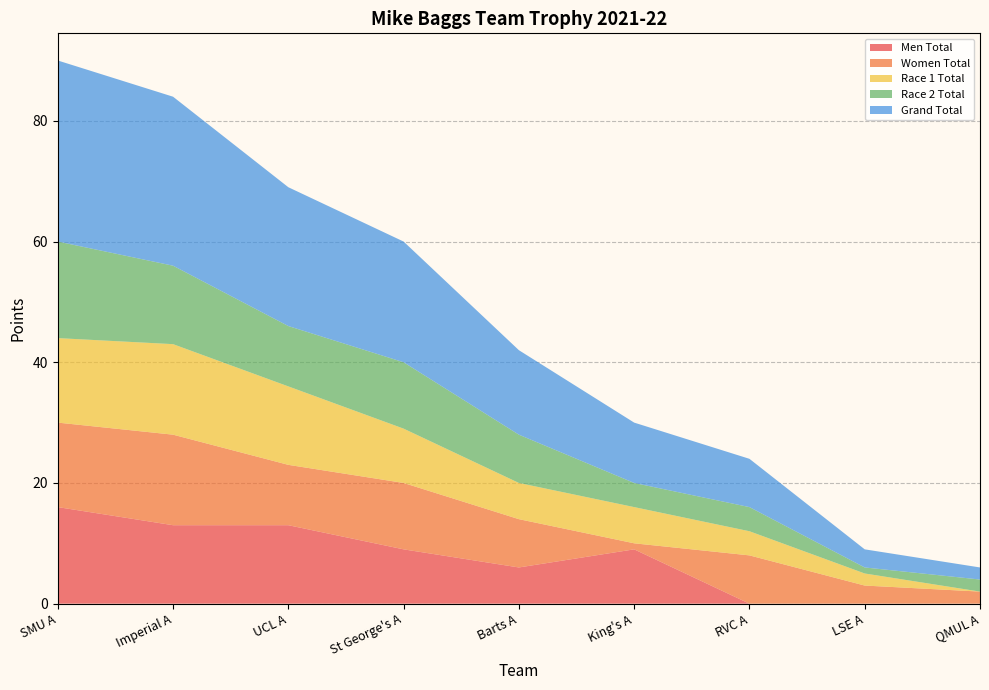

Reading left to right, transcribe all the data shown in this chart.

Men Total: 16	13	13	9	6	9	0	0	0
Women Total: 14	15	10	11	8	1	8	3	2
Race 1 Total: 14	15	13	9	6	6	4	2	0
Race 2 Total: 16	13	10	11	8	4	4	1	2
Grand Total: 30	28	23	20	14	10	8	3	2